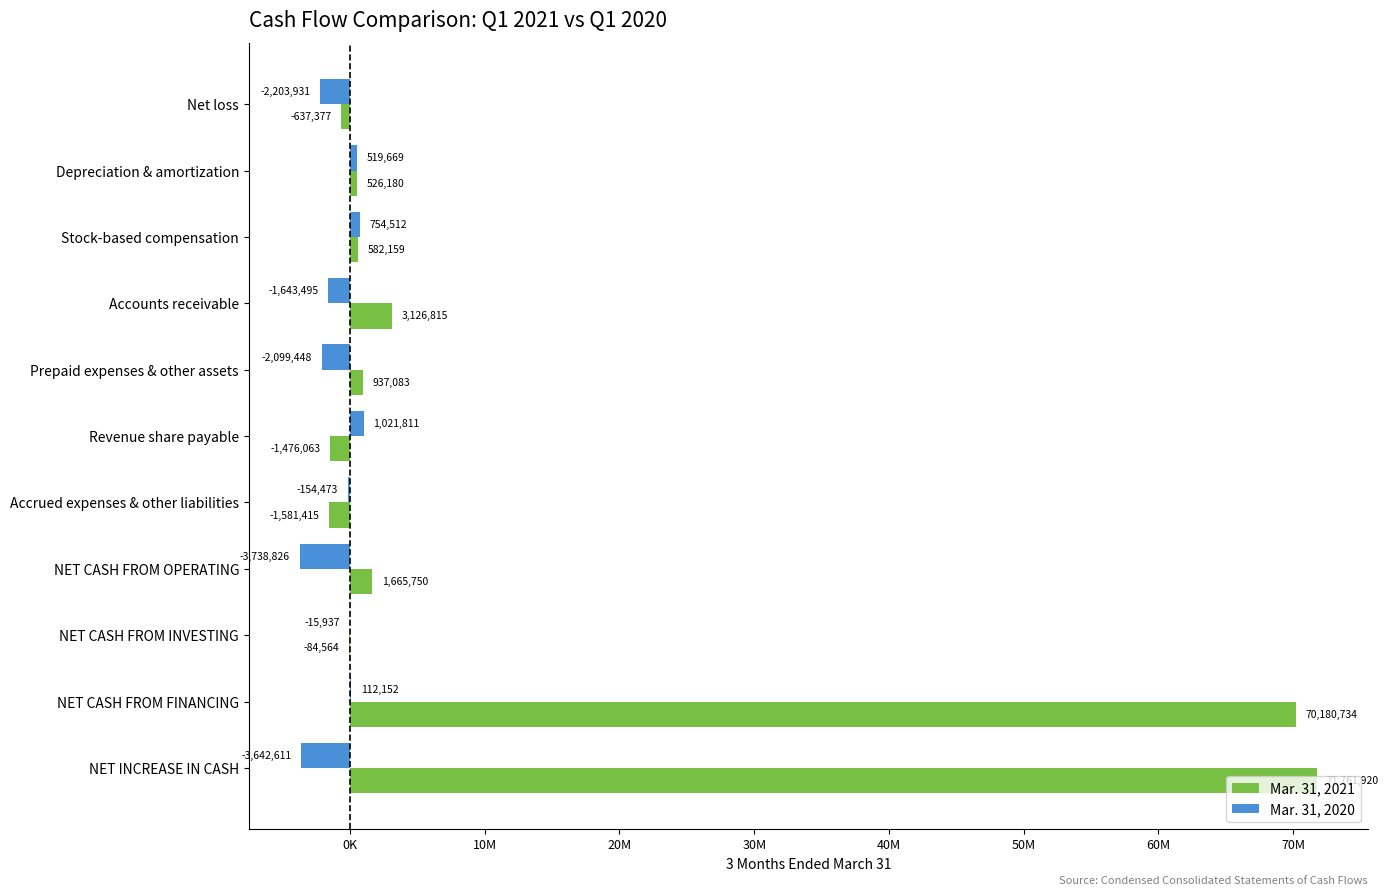

What are all the series names shown in the legend?

Mar. 31, 2021, Mar. 31, 2020